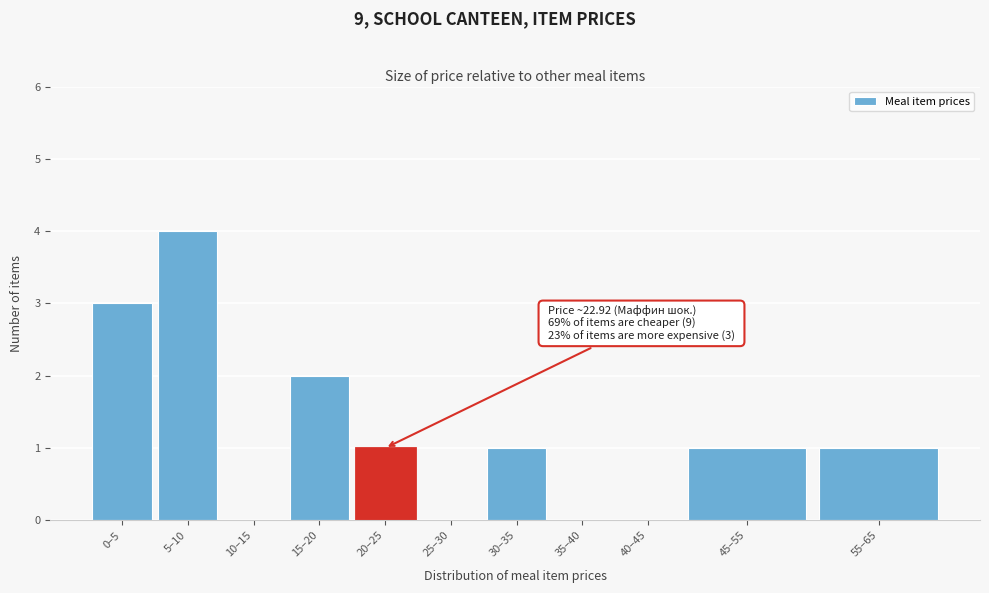

Reading left to right, what are all the values shown in this chart?

0–5=3	5–10=4	10–15=0	15–20=2	20–25=1	25–30=0	30–35=1	35–40=0	40–45=0	45–55=1	55–65=1